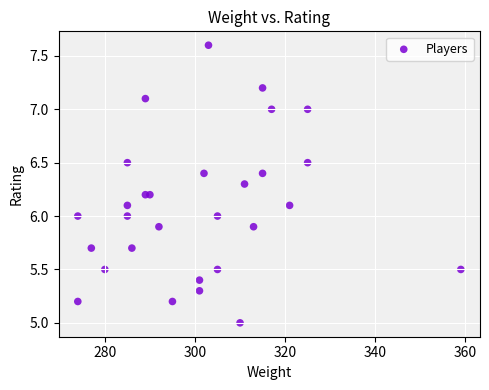

What is the range of X values (max minus min)?

85.0